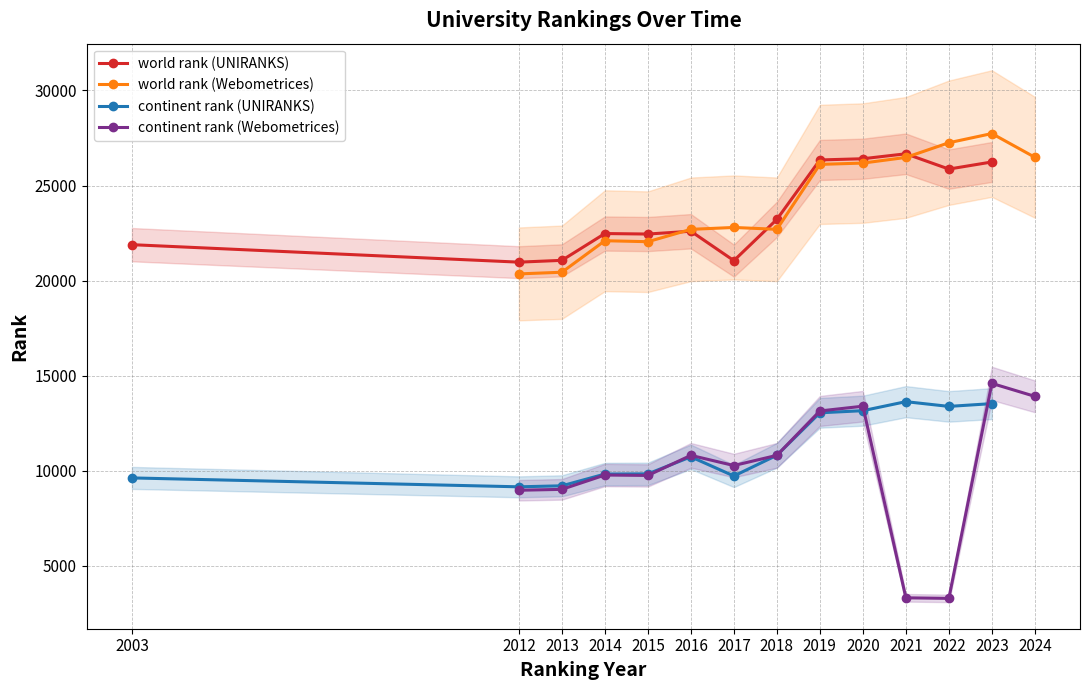

True or false: continent rank (UNIRANKS) and world rank (UNIRANKS) intersect in this chart.

False